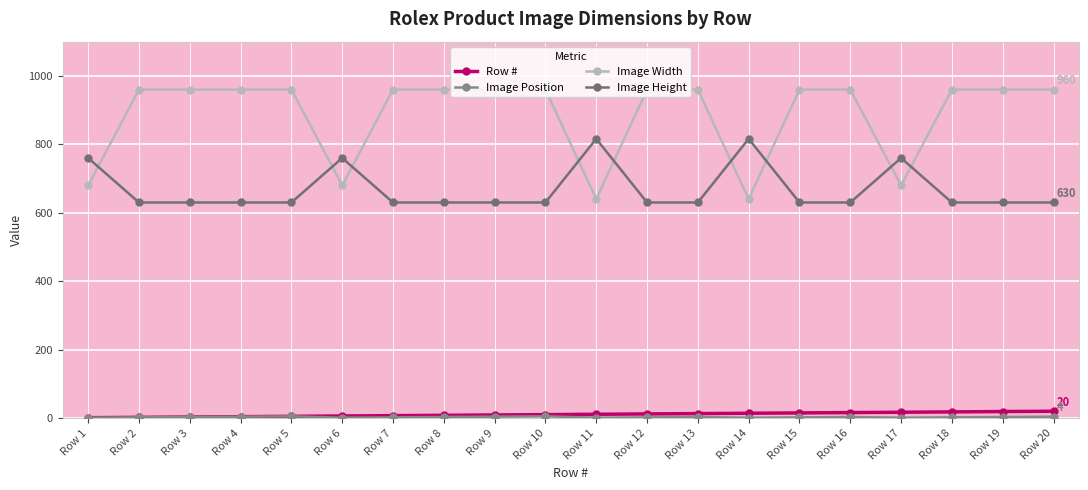

How many data points in Image Width are less than 960?

5